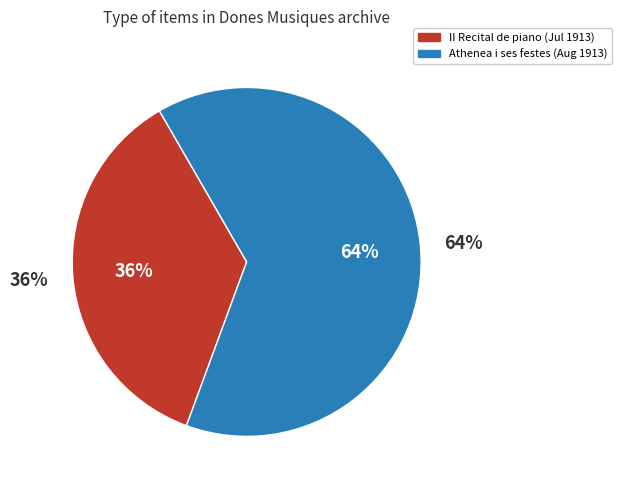

Is it true that Item 582 (1913-07-20) is 36% of the pie?

True